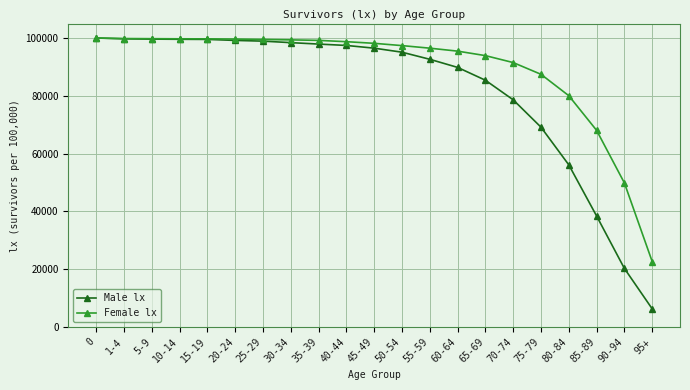

Where is Female lx nearest to the value 61307?

85-89